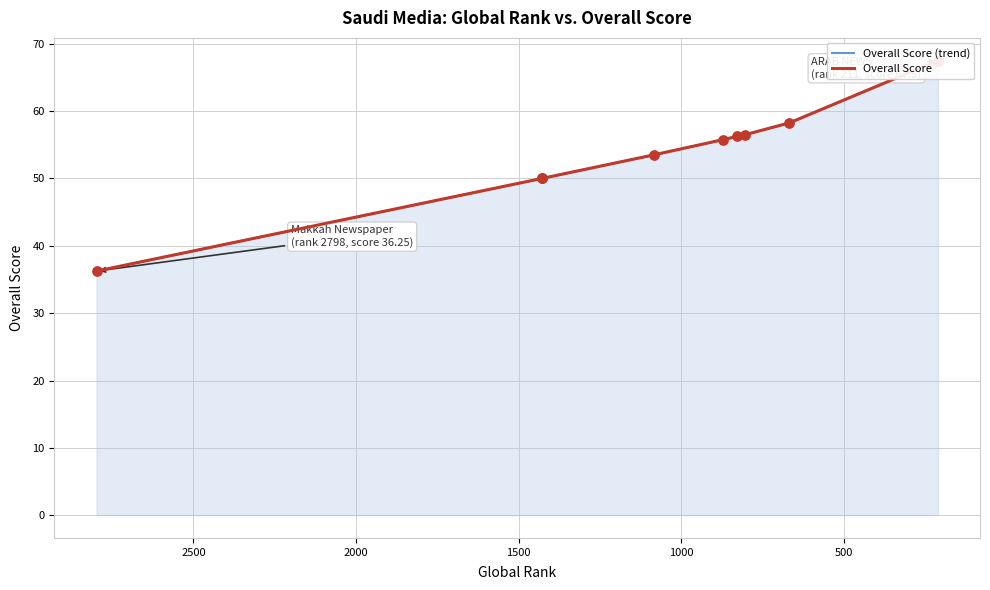

Which series contains the highest Y value?

Overall Score (trend)